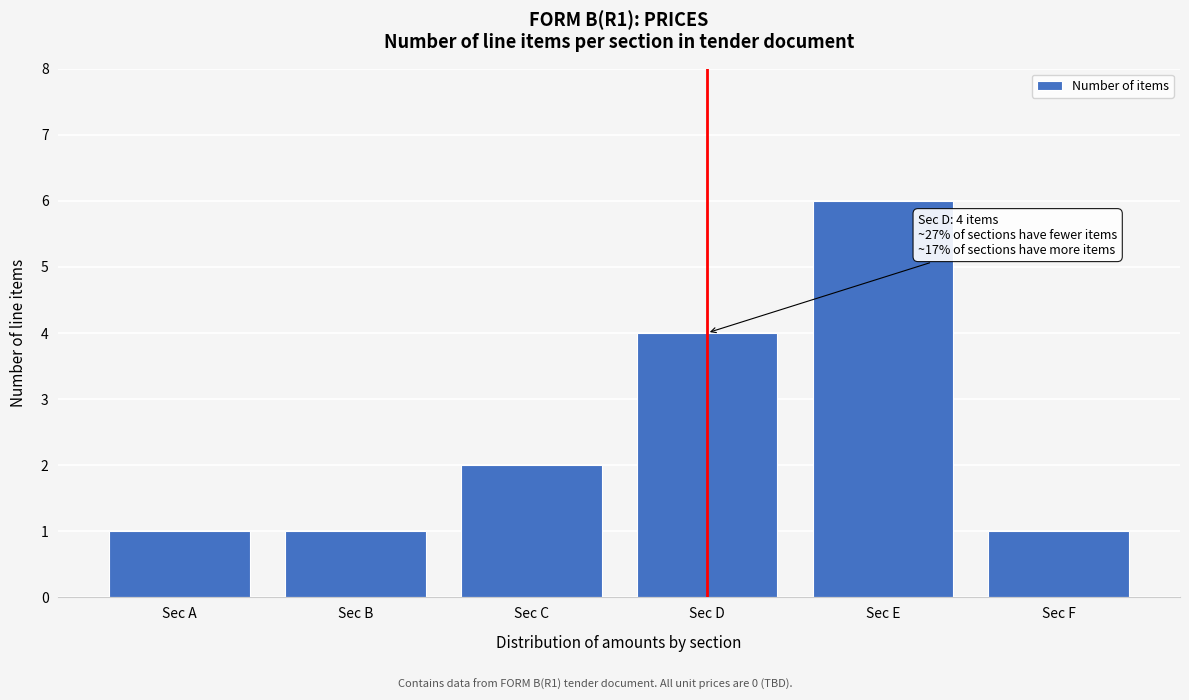

Reading left to right, transcribe all the data shown in this chart.

1	1	2	4	6	1